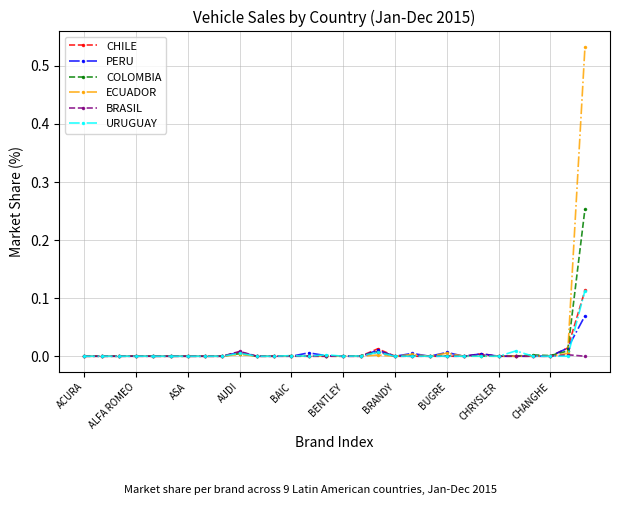

True or false: URUGUAY has more than 0 points higher than both neighbors.

True